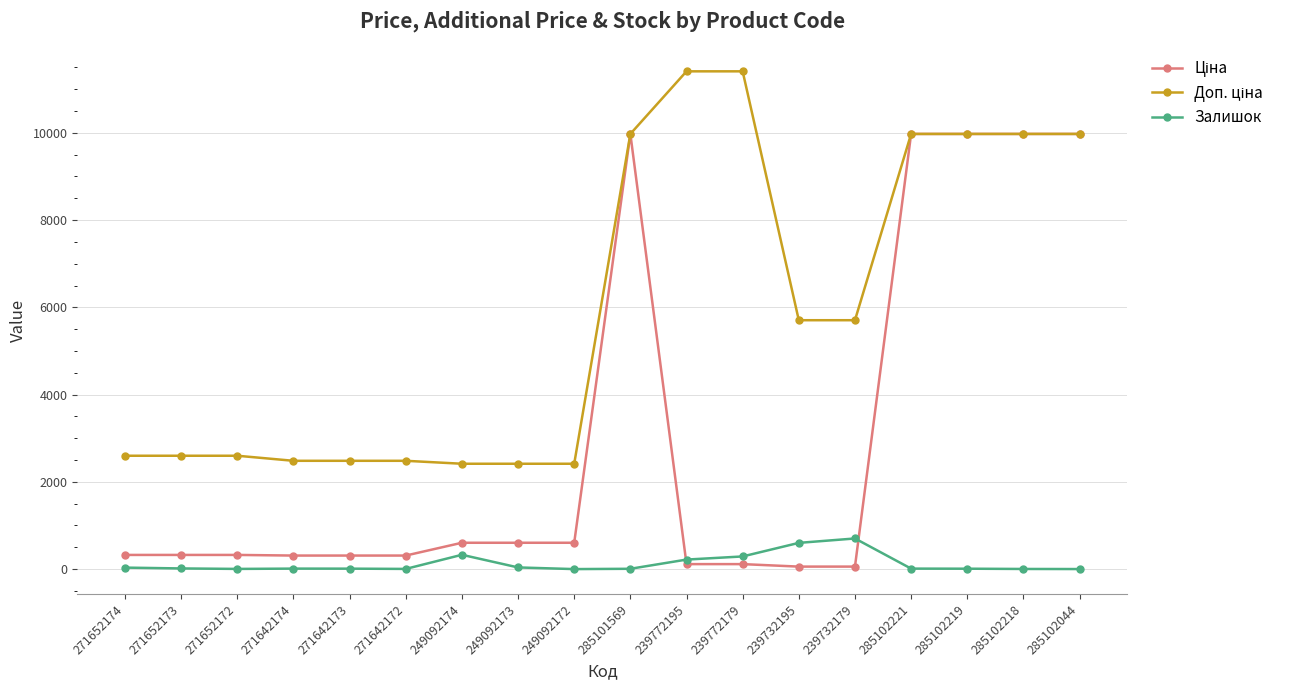

What is the difference between the maximum and second lowest values in the Залишок series?

701.0